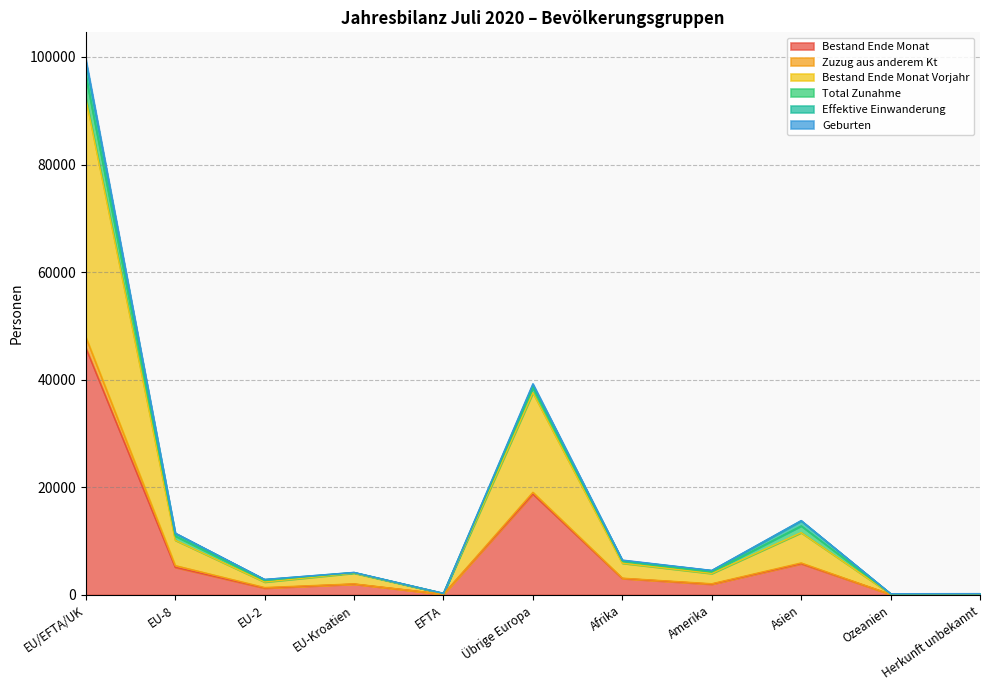

Where is the first local maximum for Bestand Ende Monat Vorjahr?

EU-Kroatien